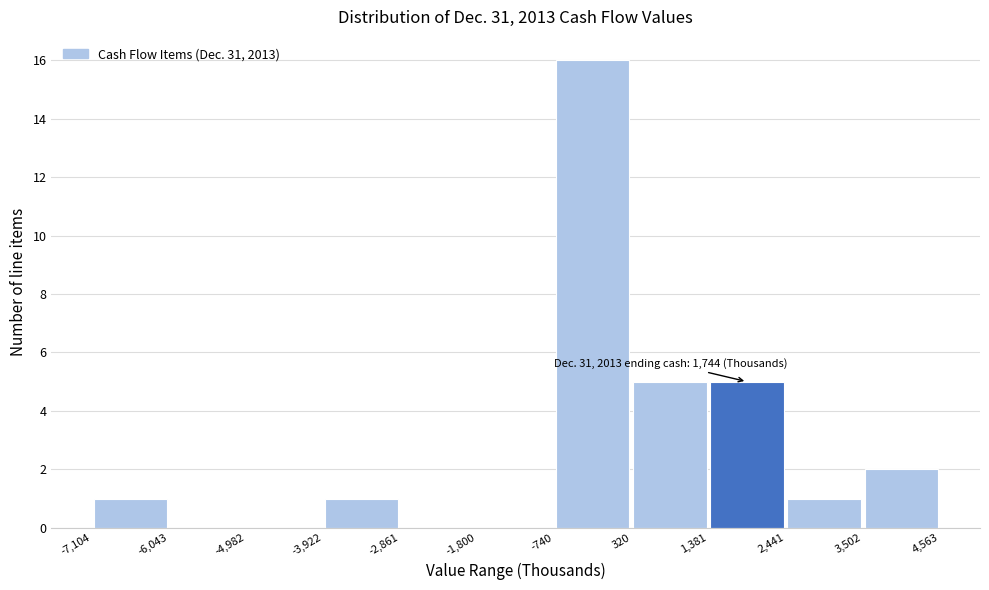

Over which range of the x-axis is the bar tallest?

-740 to 320